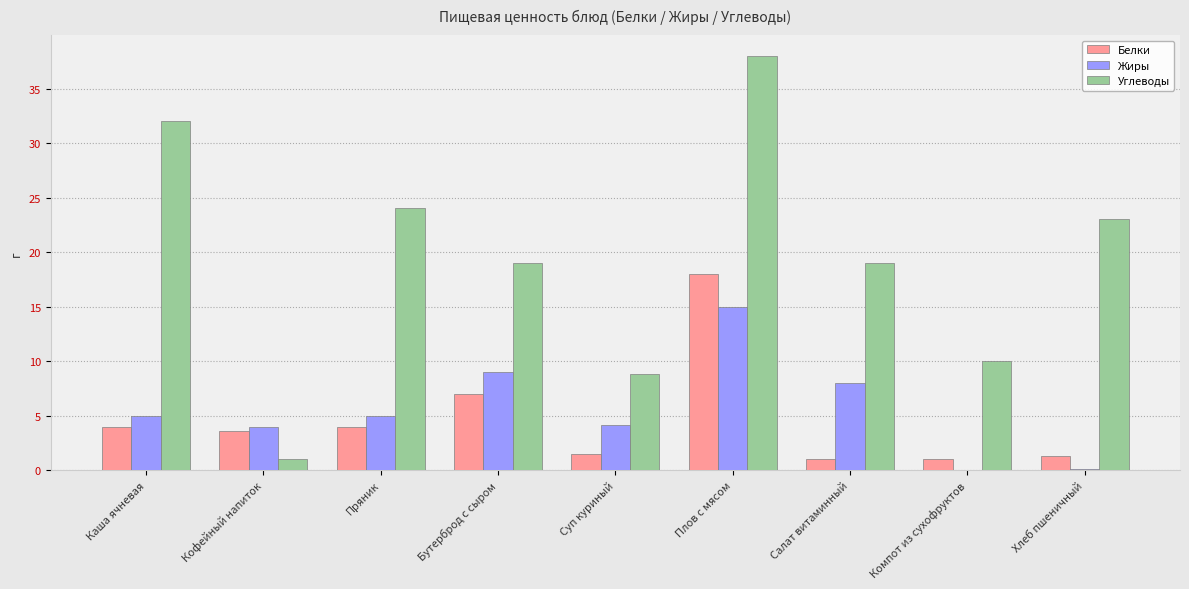

Between Каша ячневая and Салат витаминный, which series saw the biggest shift?

Углеводы